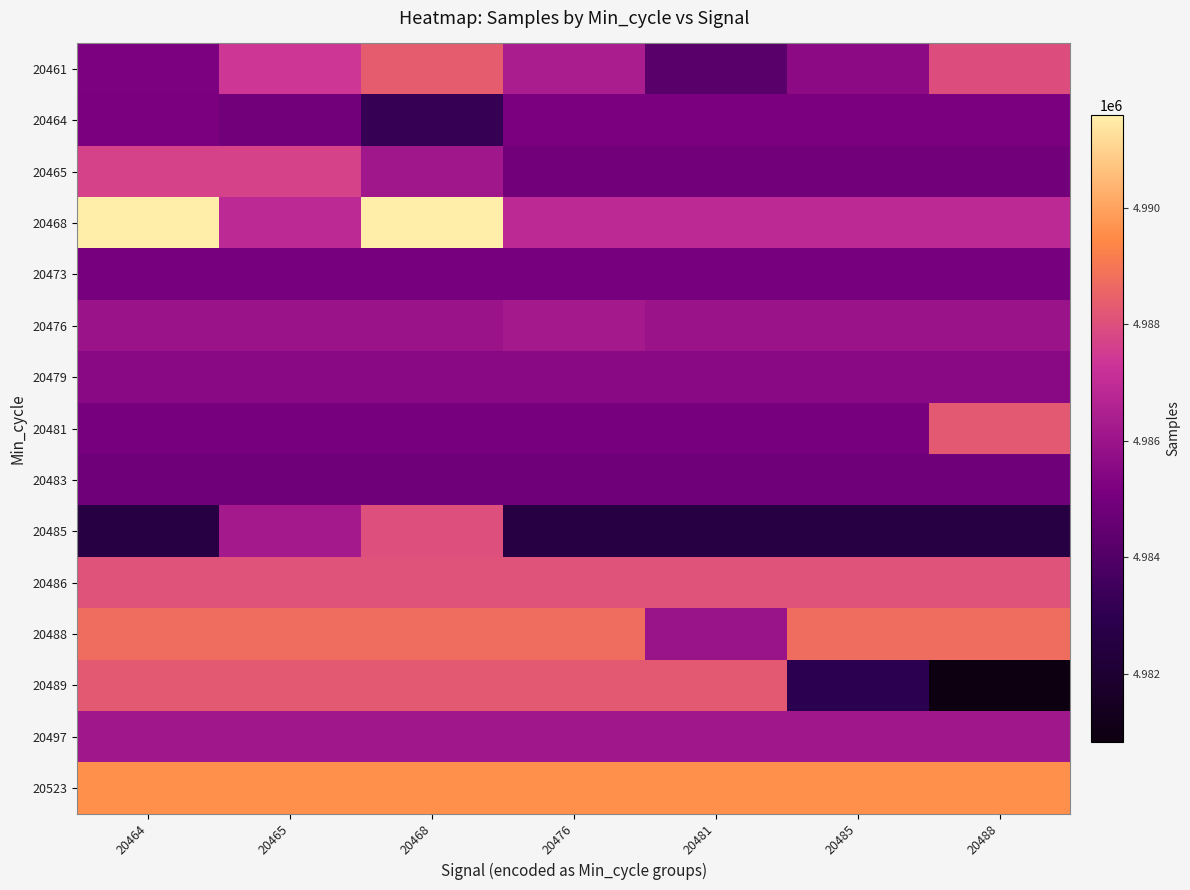

Reading left to right, transcribe all the data shown in this chart.

20461: 20464=4985159	20465=4987362	20468=4988348	20476=4986413	20481=4984195	20485=4985591	20488=4987967
20464: 20464=4985150	20465=4984869	20468=4983249	20476=4985150	20481=4985150	20485=4985150	20488=4985150
20465: 20464=4987648	20465=4987648	20468=4986095	20476=4984869	20481=4984869	20485=4984869	20488=4984869
20468: 20464=4991597	20465=4986879	20468=4991597	20476=4986879	20481=4986879	20485=4986879	20488=4986879
20473: 20464=4985054	20465=4985054	20468=4985054	20476=4985054	20481=4985054	20485=4985054	20488=4985054
20476: 20464=4985967	20465=4985967	20468=4985967	20476=4986240	20481=4985967	20485=4985967	20488=4985967
20479: 20464=4985498	20465=4985498	20468=4985498	20476=4985498	20481=4985498	20485=4985498	20488=4985498
20481: 20464=4985053	20465=4985053	20468=4985053	20476=4985053	20481=4985053	20485=4985053	20488=4988249
20483: 20464=4984823	20465=4984823	20468=4984823	20476=4984823	20481=4984823	20485=4984823	20488=4984823
20485: 20464=4982548	20465=4986240	20468=4988012	20476=4982548	20481=4982548	20485=4982548	20488=4982548
20486: 20464=4988090	20465=4988090	20468=4988090	20476=4988090	20481=4988090	20485=4988090	20488=4988090
20488: 20464=4988758	20465=4988758	20468=4988758	20476=4988758	20481=4985937	20485=4988758	20488=4988758
20489: 20464=4988249	20465=4988249	20468=4988249	20476=4988249	20481=4988249	20485=4983001	20488=4980823
20497: 20464=4986123	20465=4986123	20468=4986123	20476=4986123	20481=4986123	20485=4986123	20488=4986123
20523: 20464=4989616	20465=4989616	20468=4989616	20476=4989616	20481=4989616	20485=4989616	20488=4989616